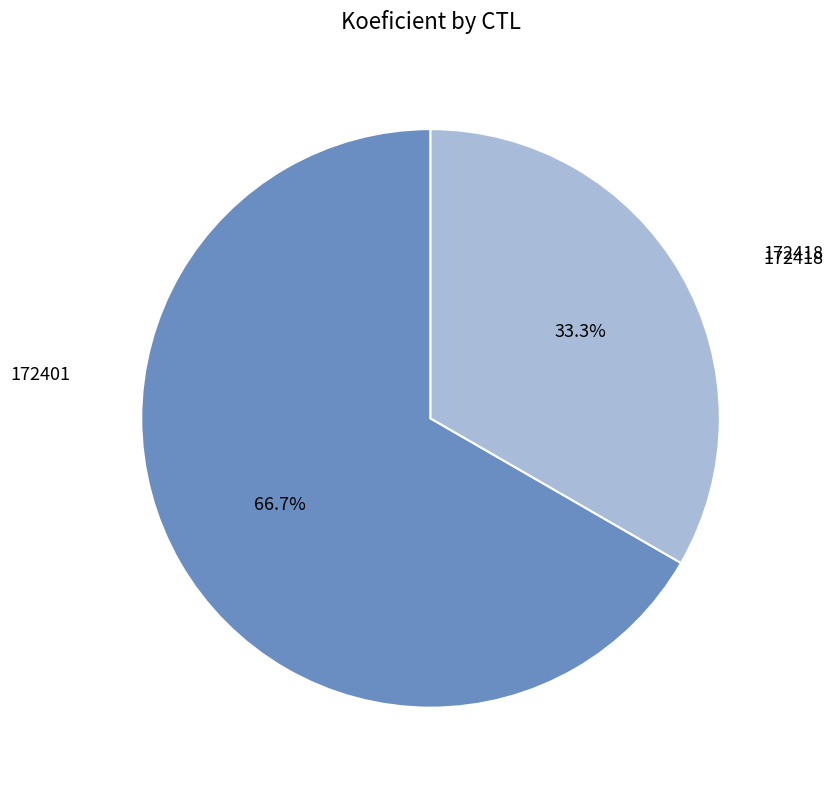

Does any single category account for the majority?

Yes